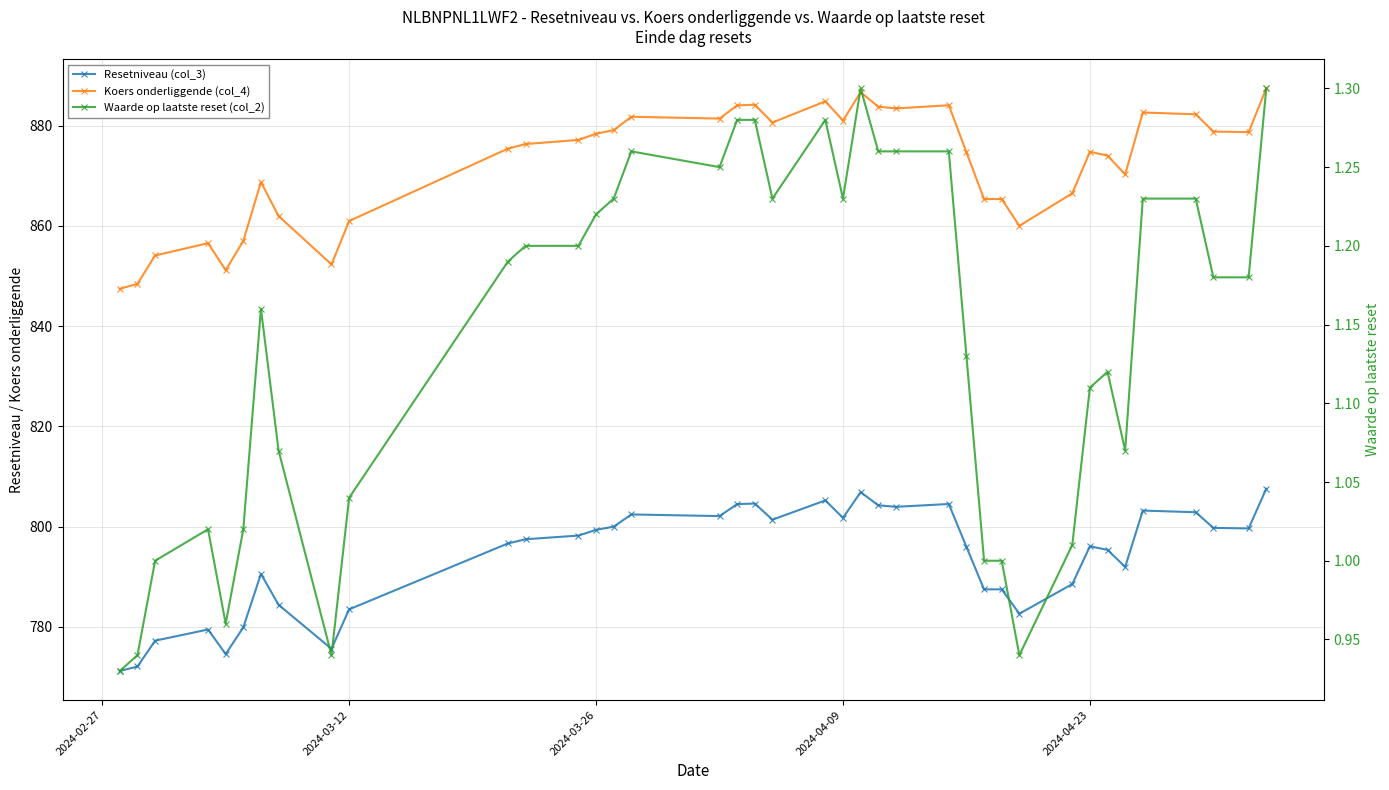

What is the average value of the Koers onderliggende (col_4) series?

872.4